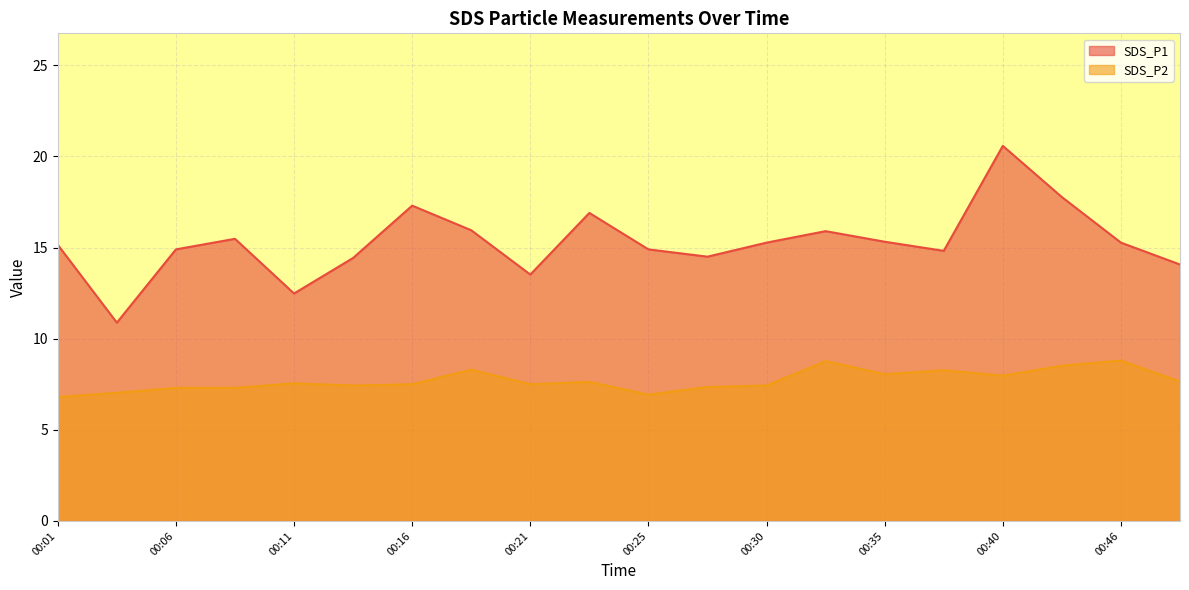

True or false: SDS_P2 and SDS_P1 cross at least once.

False